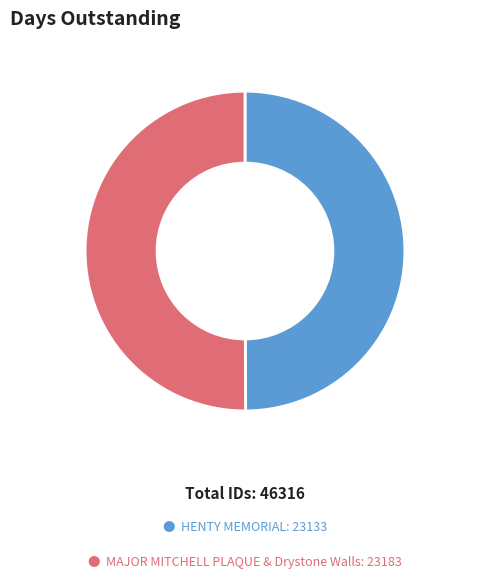

What is the smallest slice in the pie chart?

HENTY MEMORIAL